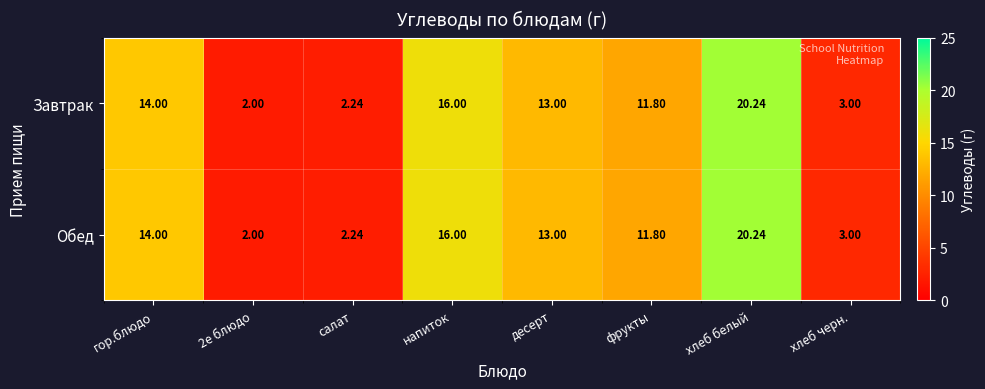

At which label does Завтрак first exceed 13?

гор.блюдо